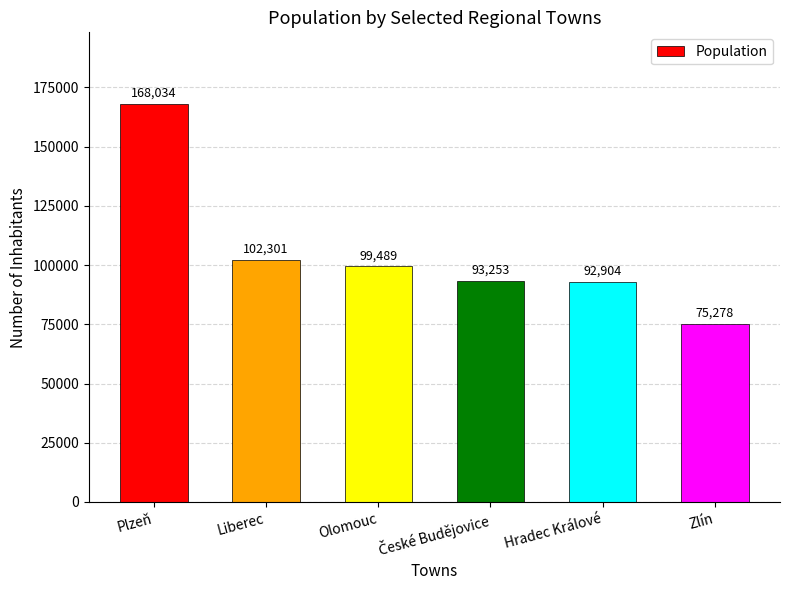

Between Plzeň and Hradec Králové, which is larger?

Plzeň